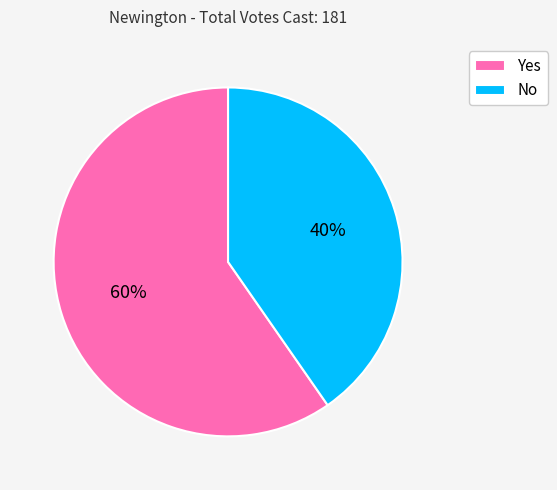

What percentage is the Yes slice, to the nearest percent?

60%